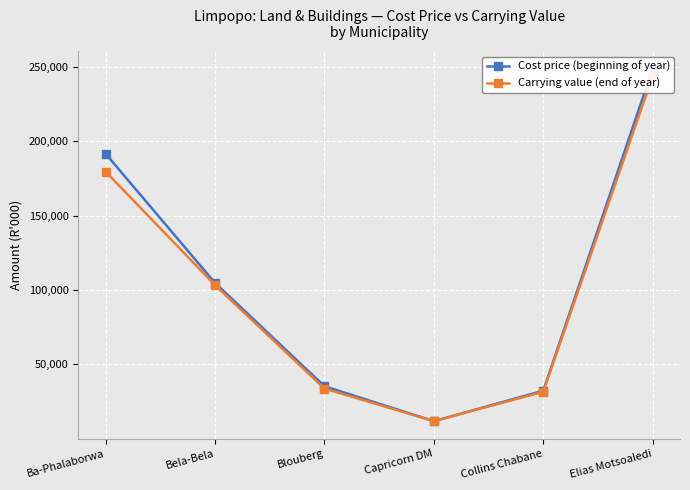

Reading left to right, extract all data points from this chart.

Cost price (beginning of year): 191638	104817	35354	11862	32344	248803
Carrying value (end of year): 179635	103278	33771	11862	31586	243715